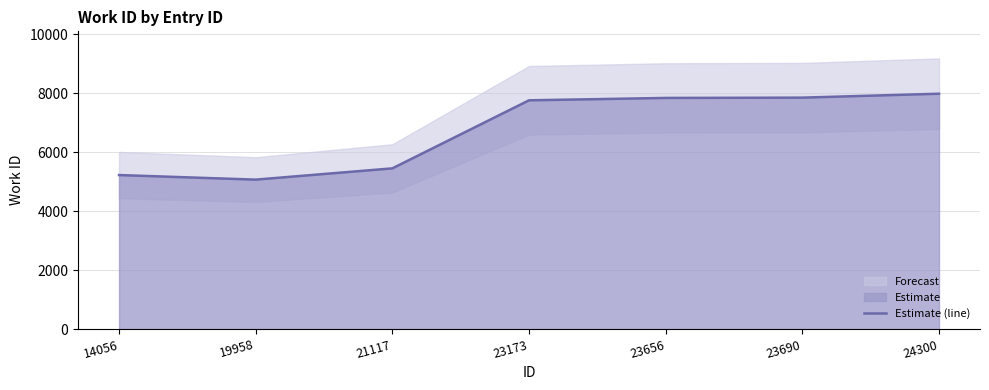

True or false: the data has more than 0 interior local peaks.

False